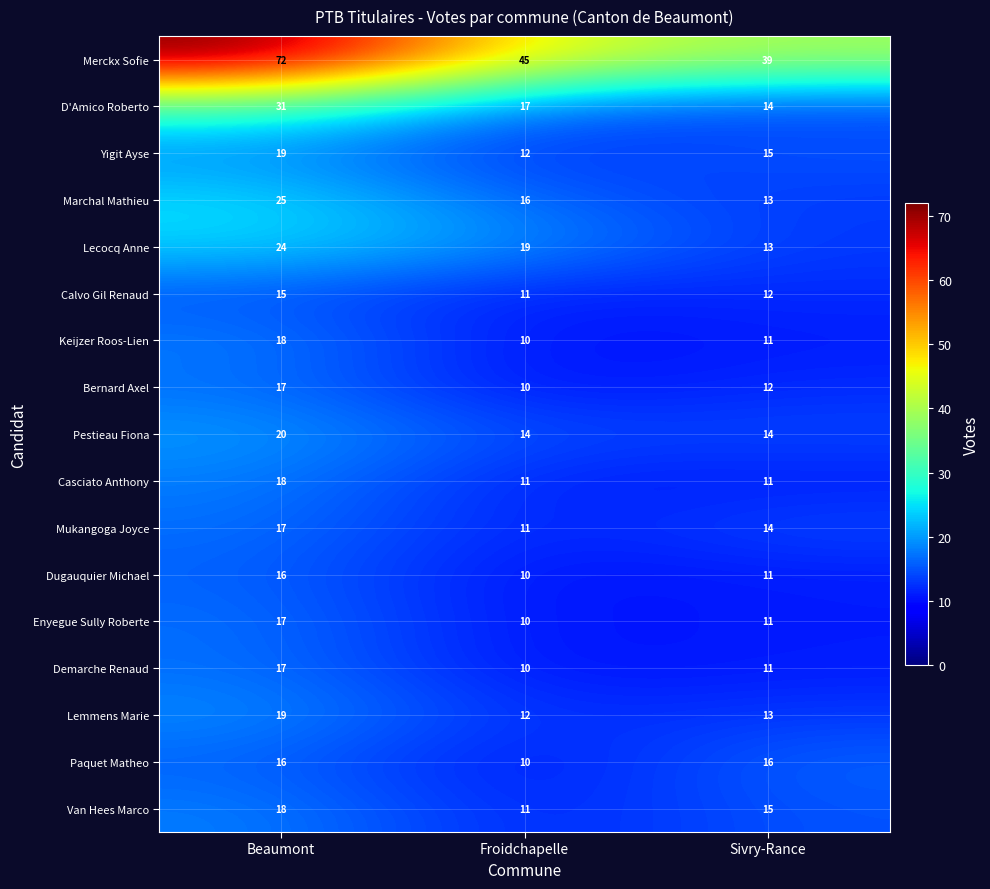

List the labels in order of Marchal Mathieu value, smallest first.

Sivry-Rance, Froidchapelle, Beaumont